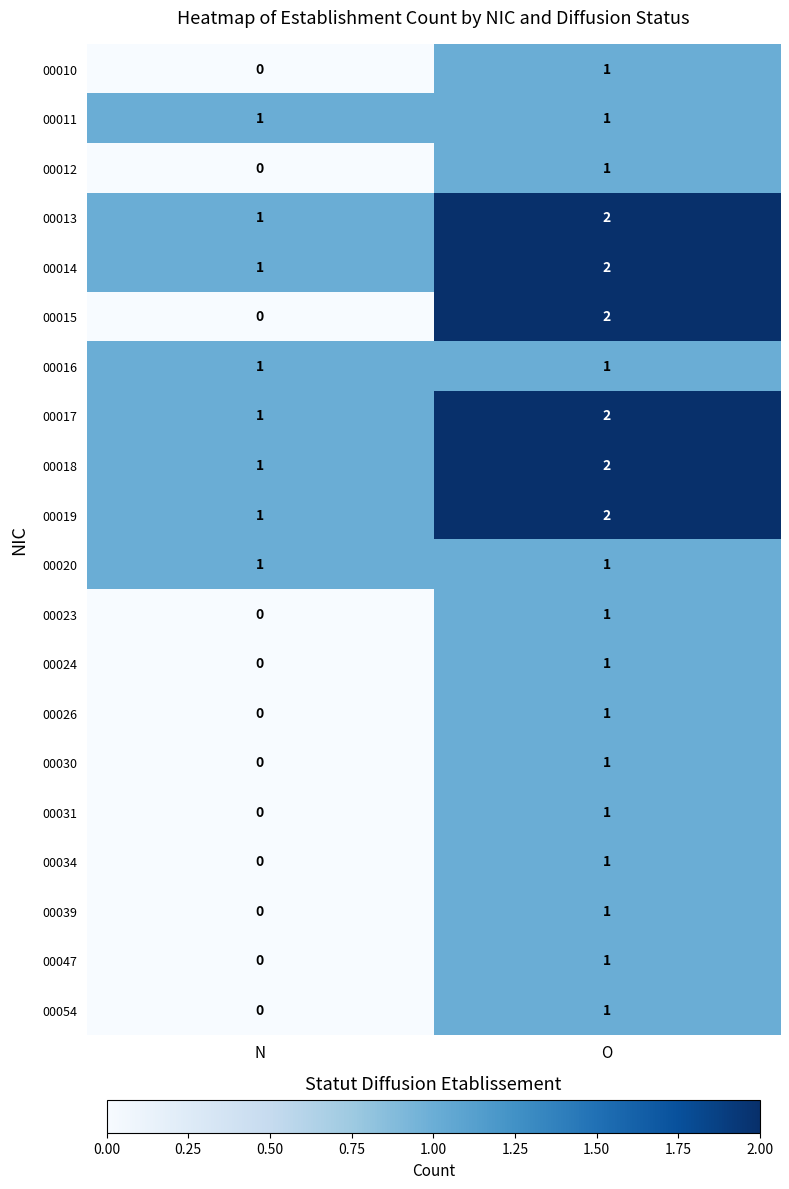

Which series has the largest range (max minus min)?

00015